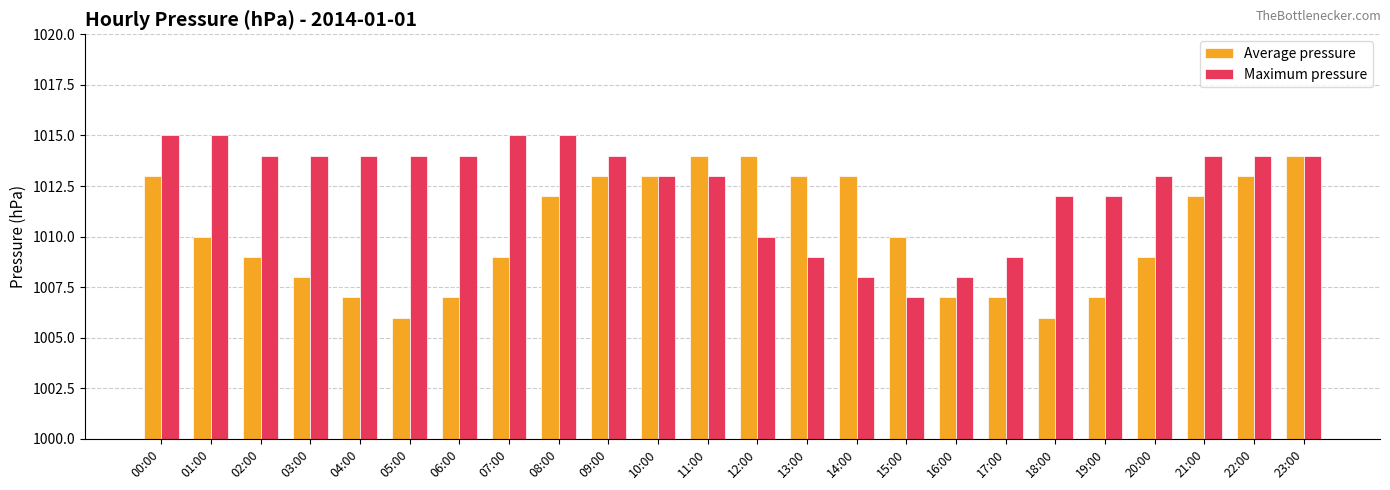

Reading left to right, what are all the values shown in this chart?

Average pressure: 1013	1010	1009	1008	1007	1006	1007	1009	1012	1013	1013	1014	1014	1013	1013	1010	1007	1007	1006	1007	1009	1012	1013	1014
Maximum pressure: 1015	1015	1014	1014	1014	1014	1014	1015	1015	1014	1013	1013	1010	1009	1008	1007	1008	1009	1012	1012	1013	1014	1014	1014